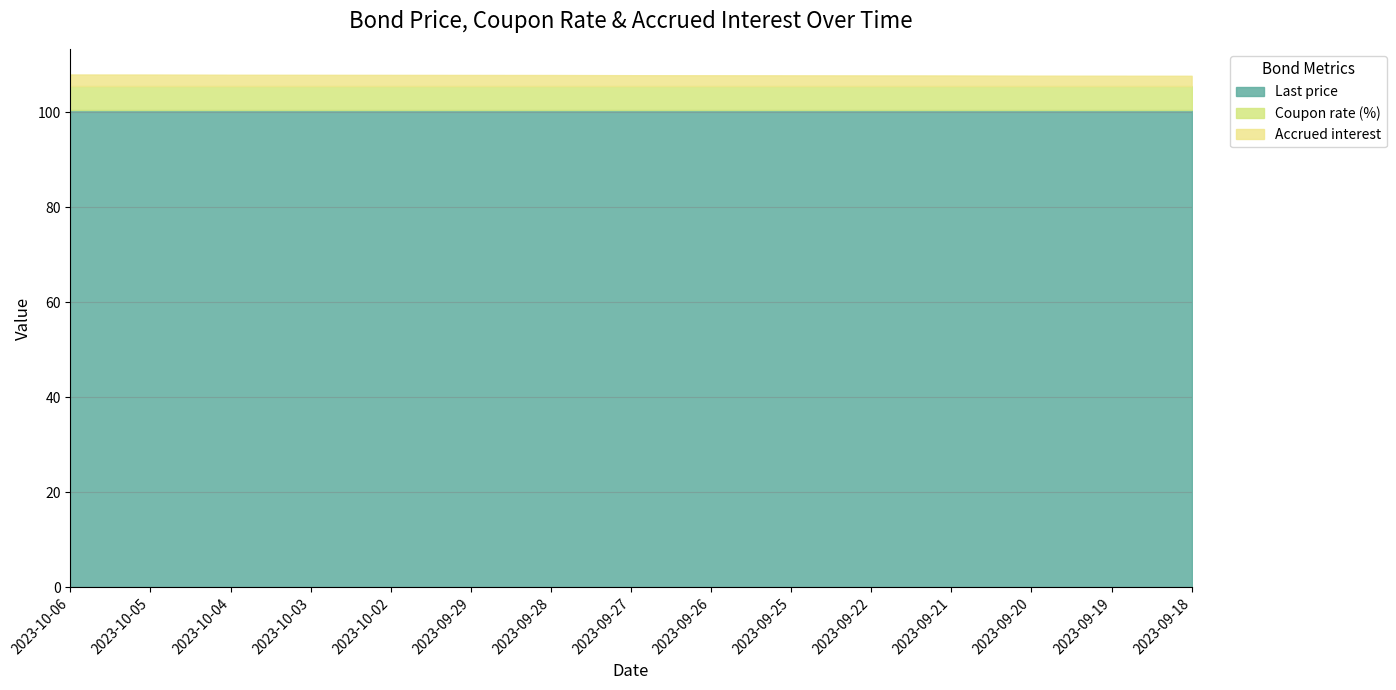

The value of Coupon rate (%) at 2023-09-21 is 1.7. True or false?

False